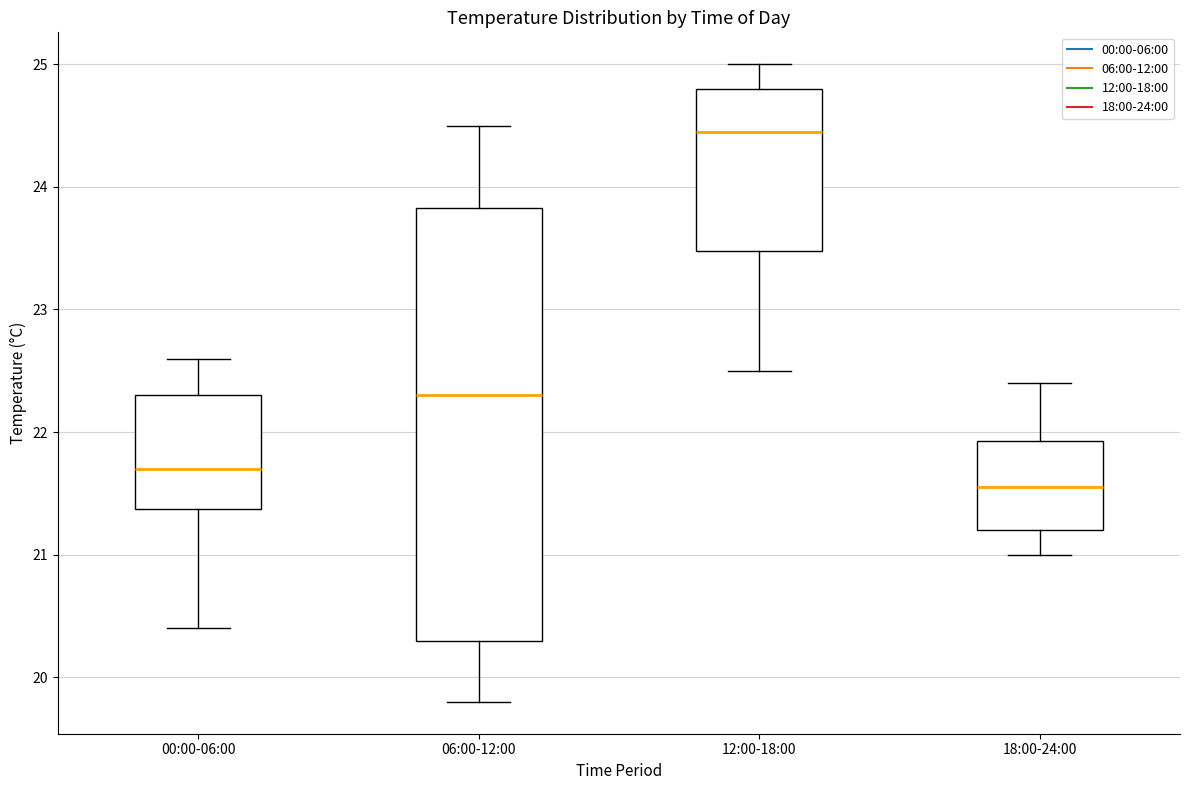

Which box is the tallest, from its lower edge to its upper edge?

06:00-12:00